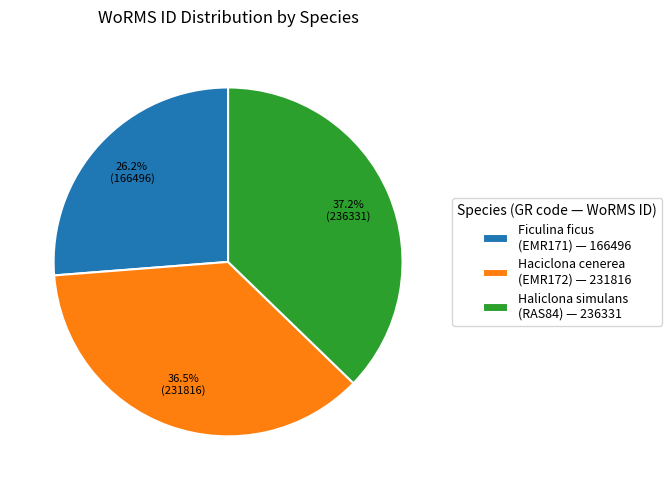

How many segments does this pie chart have?

3